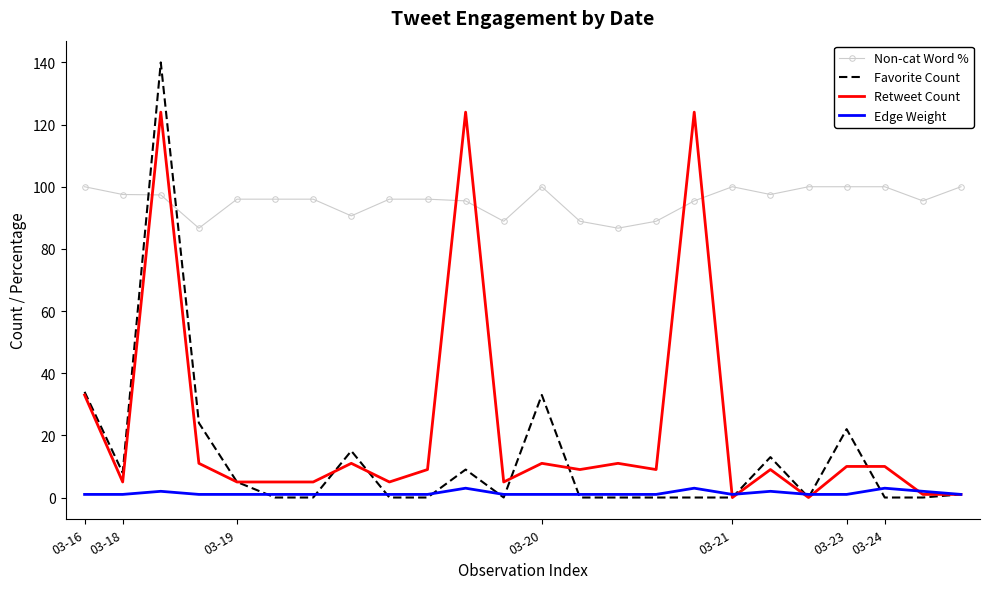

Rank the series by their maximum value, from highest to lowest.

Favorite Count, Retweet Count, Non-cat Word %, Edge Weight